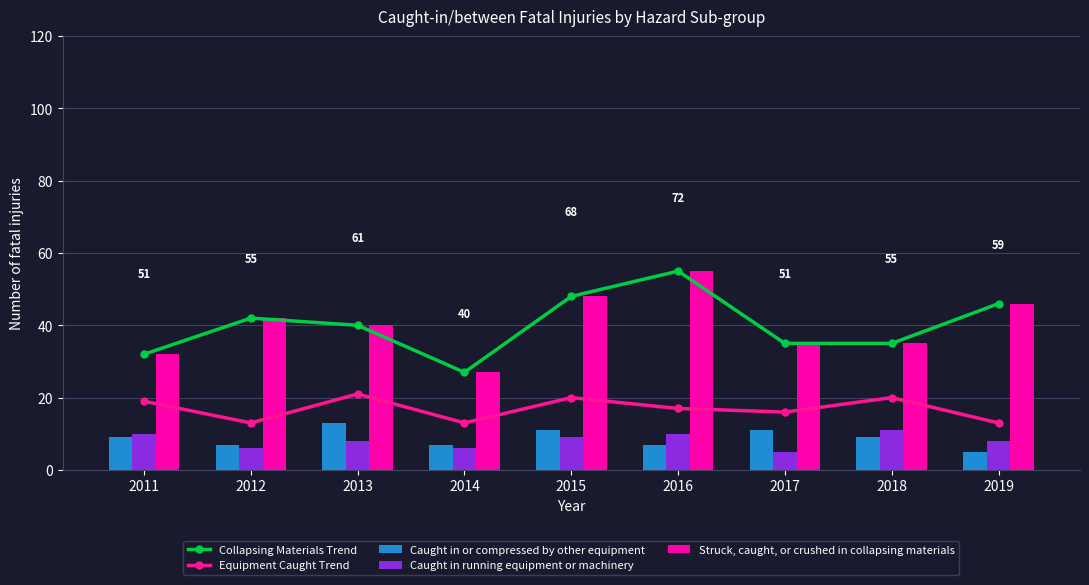

True or false: Equipment Caught Trend has a value of 4 at 2012.

False